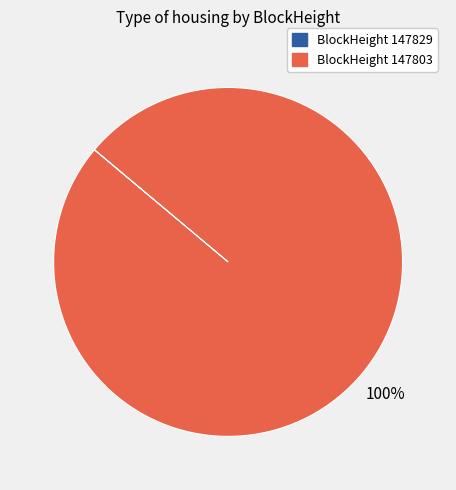

To the nearest percent, what is the average slice percentage?

50%